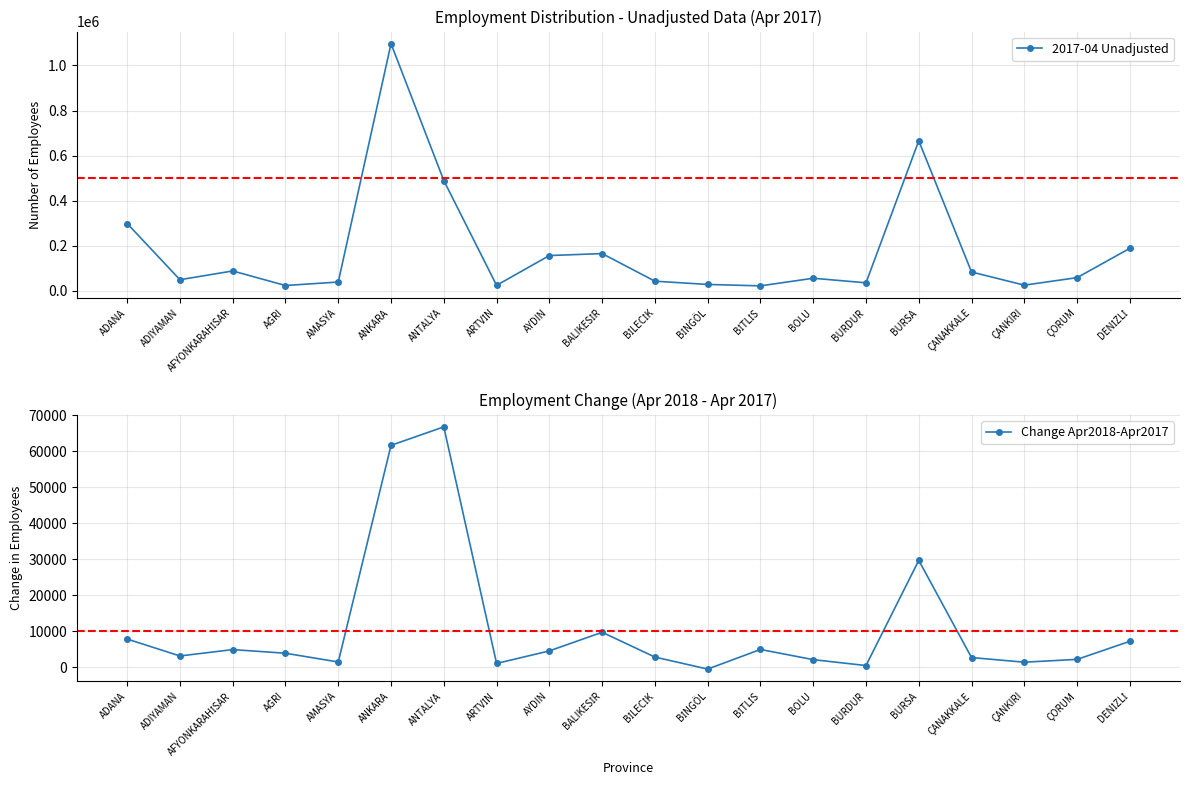

Count the number of categories in the chart.

20